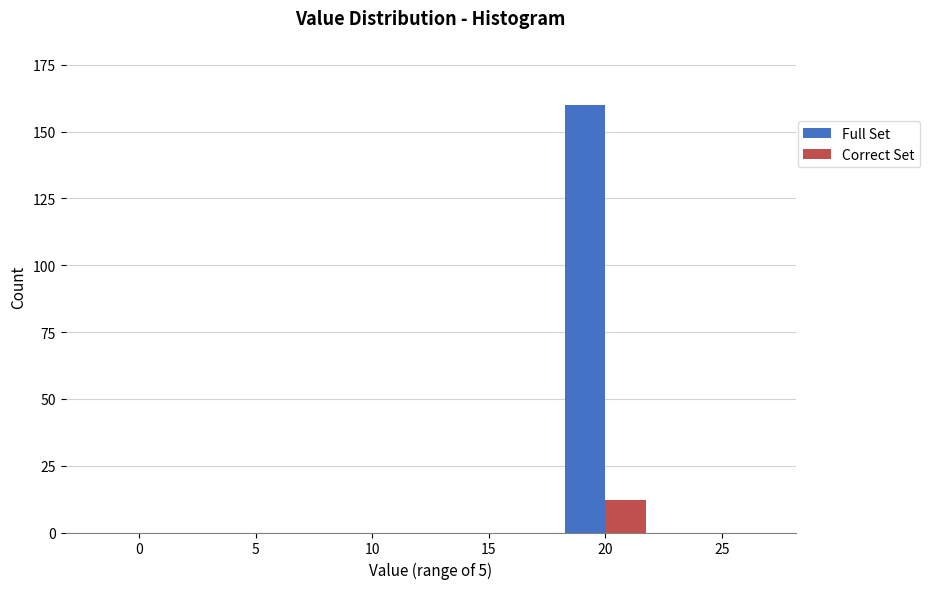

Reading right to left, what are all the values shown in this chart?

Full Set: 25=0	20=160	15=0	10=0	5=0	0=0
Correct Set: 25=0	20=12	15=0	10=0	5=0	0=0